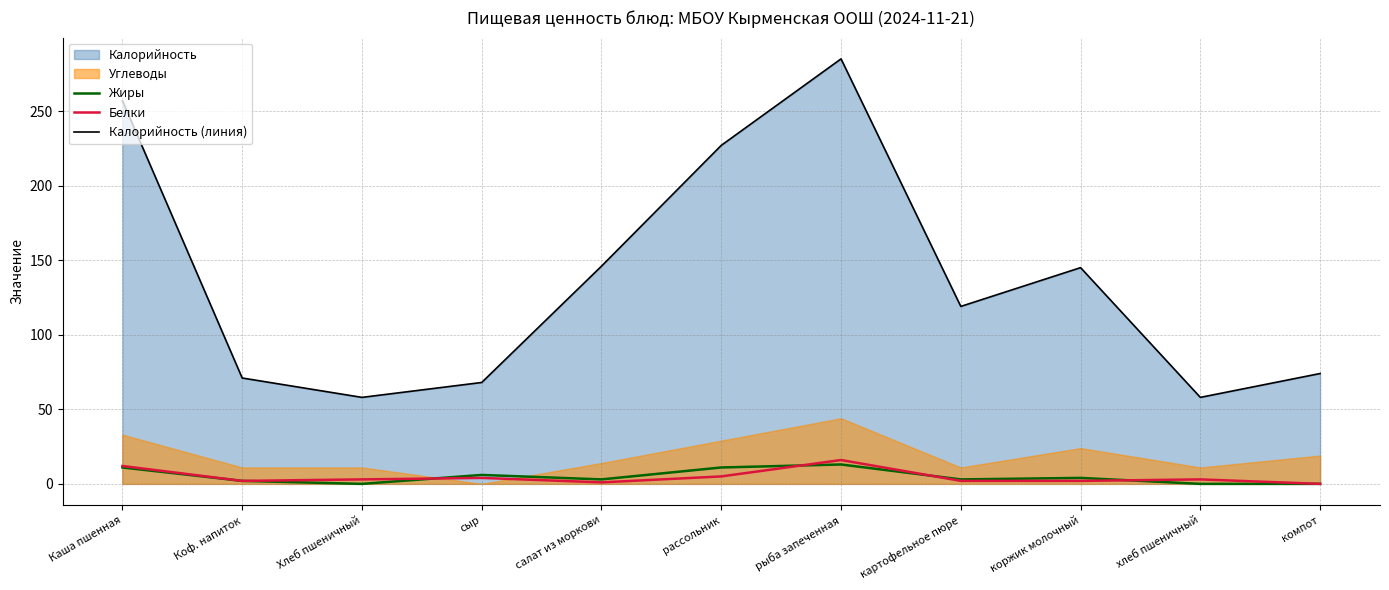

How many lines are shown in the chart?

3